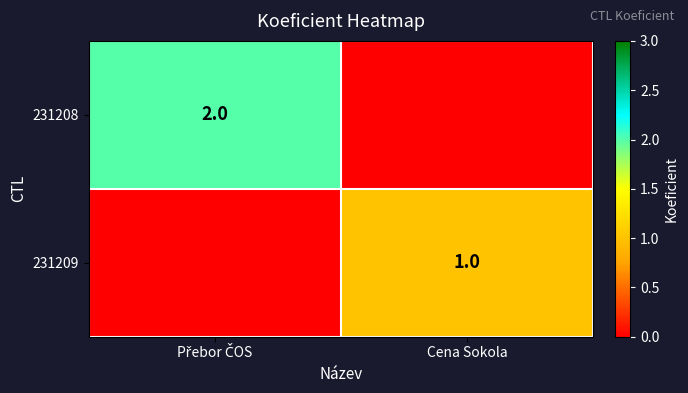

The 231209 series shows 0 at Cena Sokola. True or false?

False